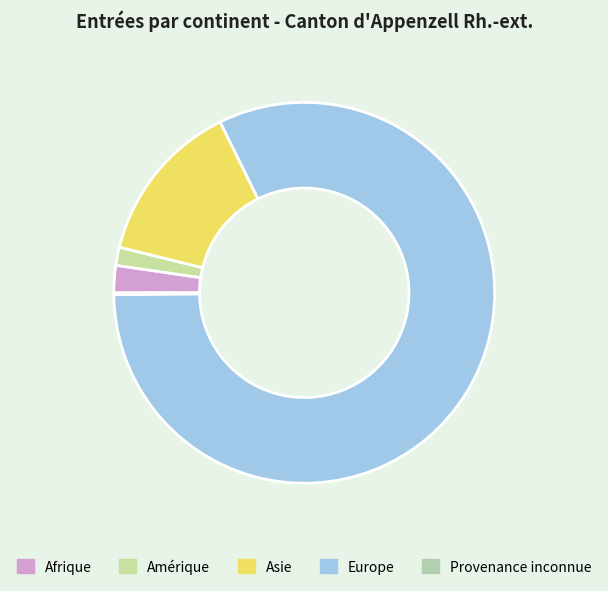

To the nearest percent, what is the difference between the largest and smallest slice percentages?

82%